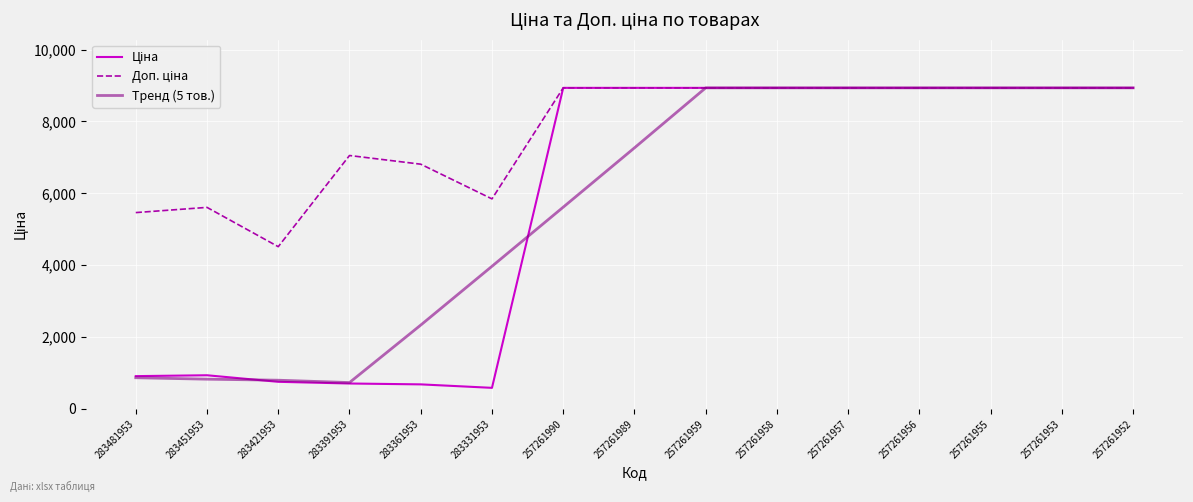

The value of Тренд (5 тов.) at 257261957 is 4465.5. True or false?

False